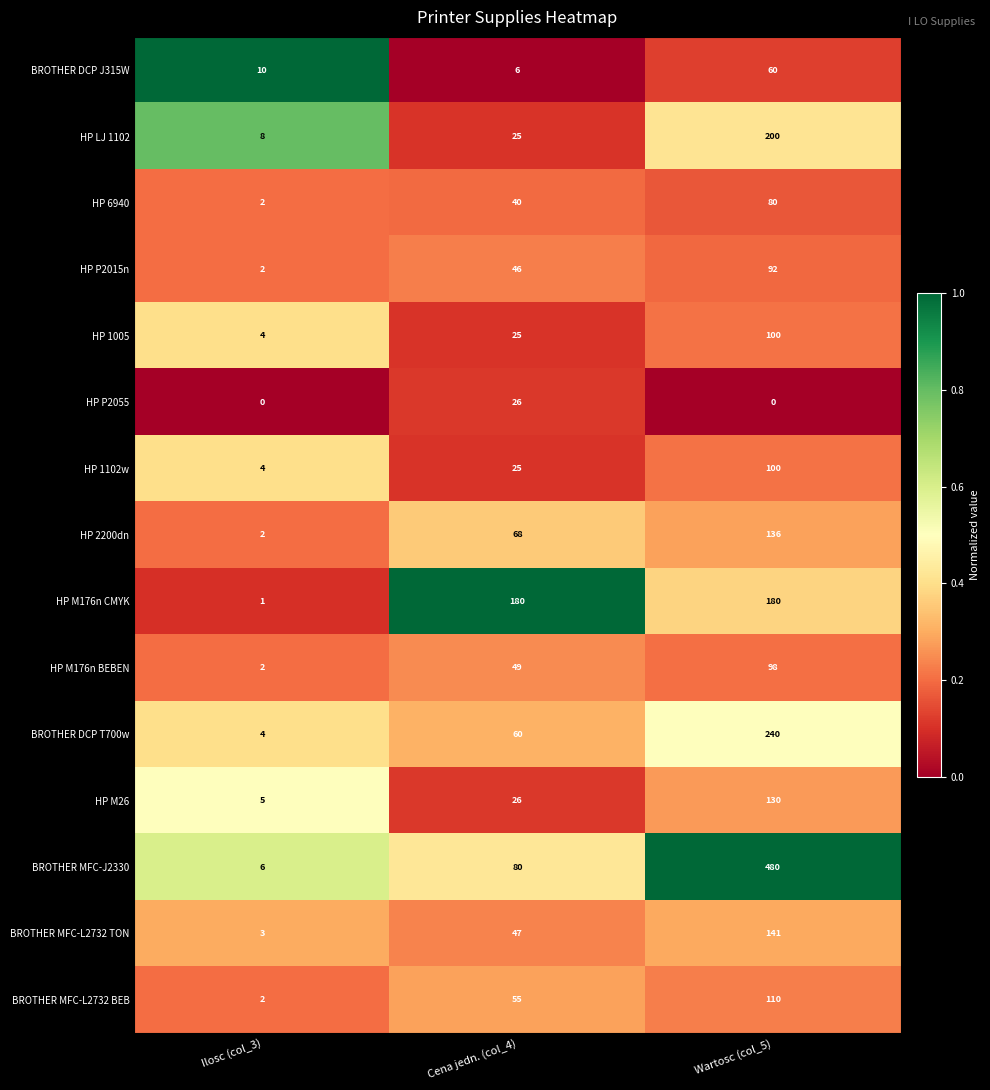

What is the difference between the highest and lowest values at Wartosc (col_5)?

480